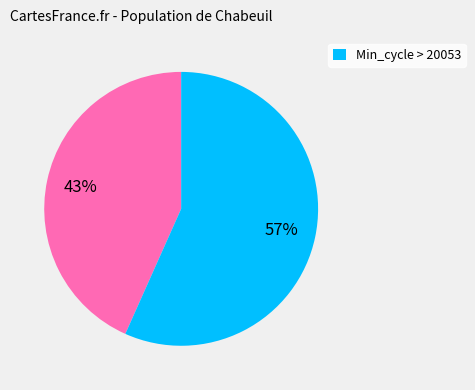

Does any single category account for the majority?

Yes